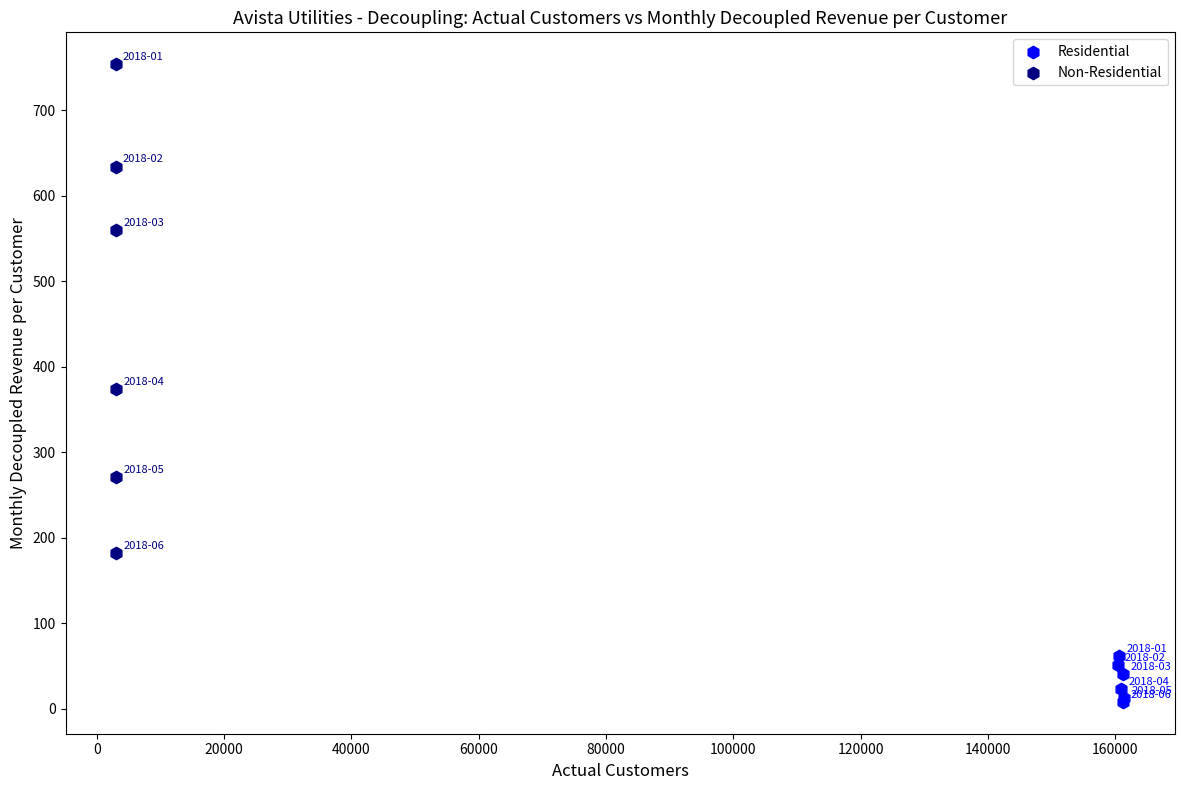

Which series reaches the maximum Y coordinate?

Non-Residential